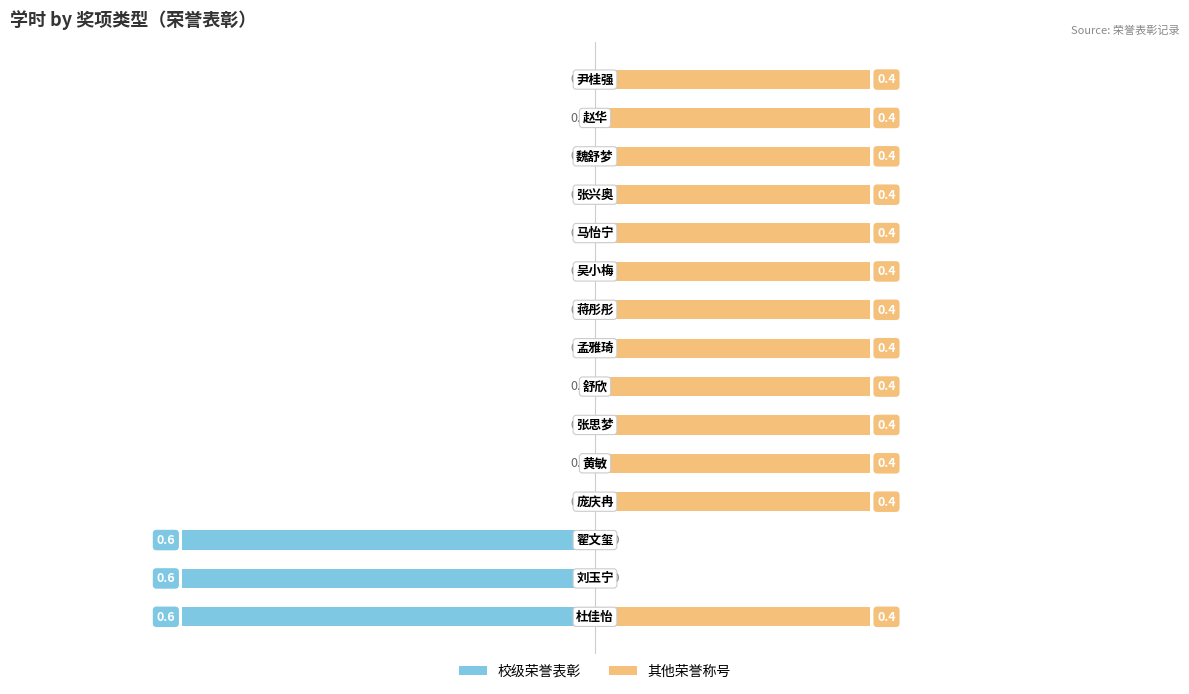

Which series has the largest total across all categories?

其他荣誉称号